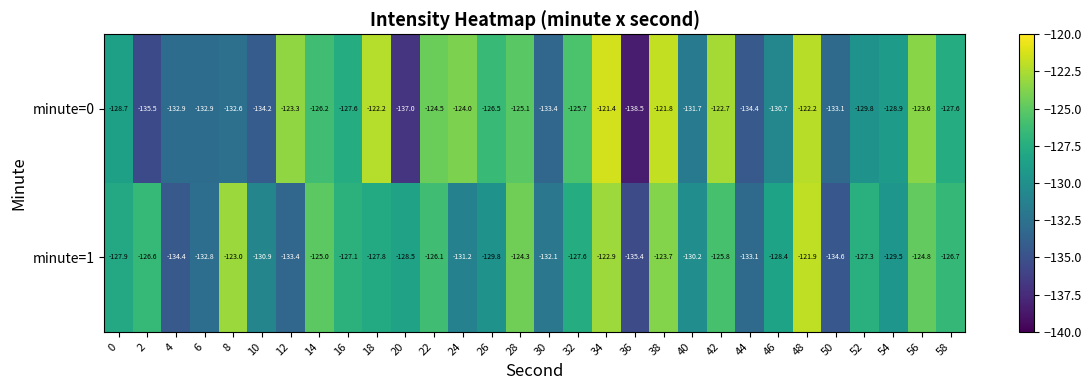

What is the maximum value shown in the chart?

-121.4